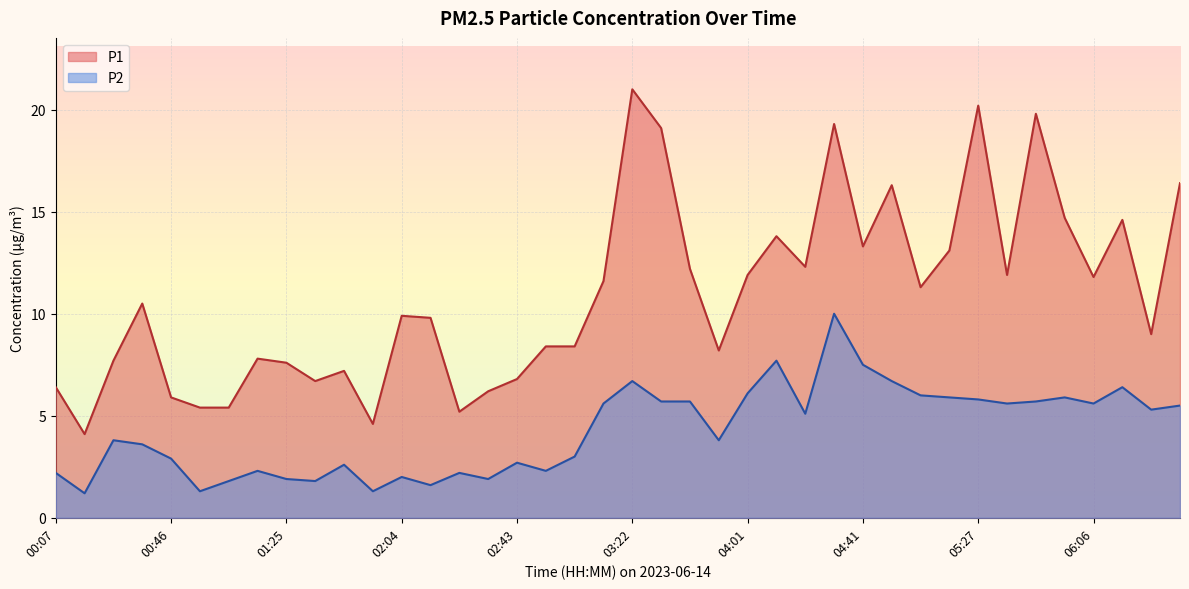

What position from the right is 03:42?

18